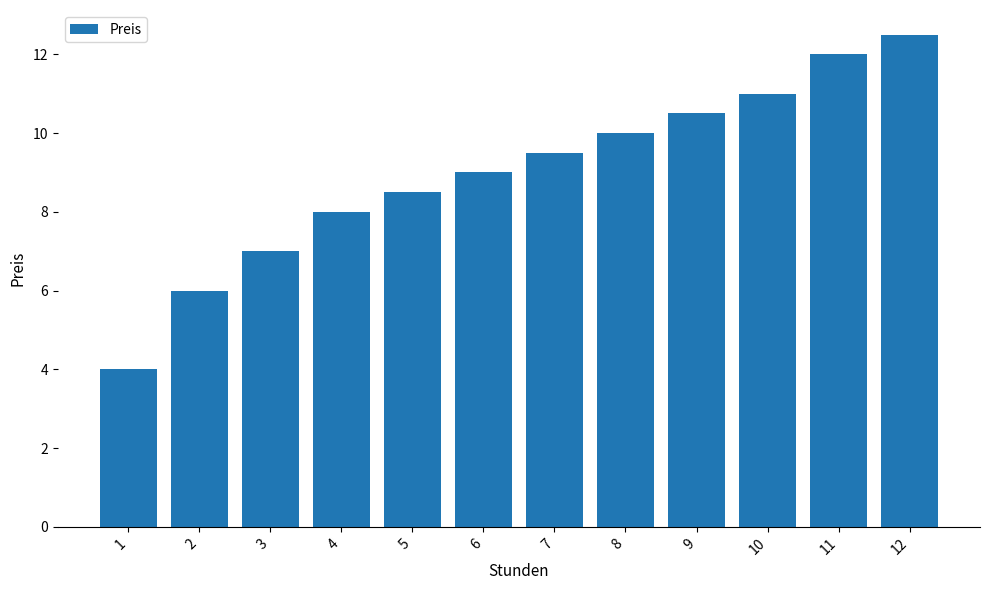

What is the minimum value shown in the chart?

4.0